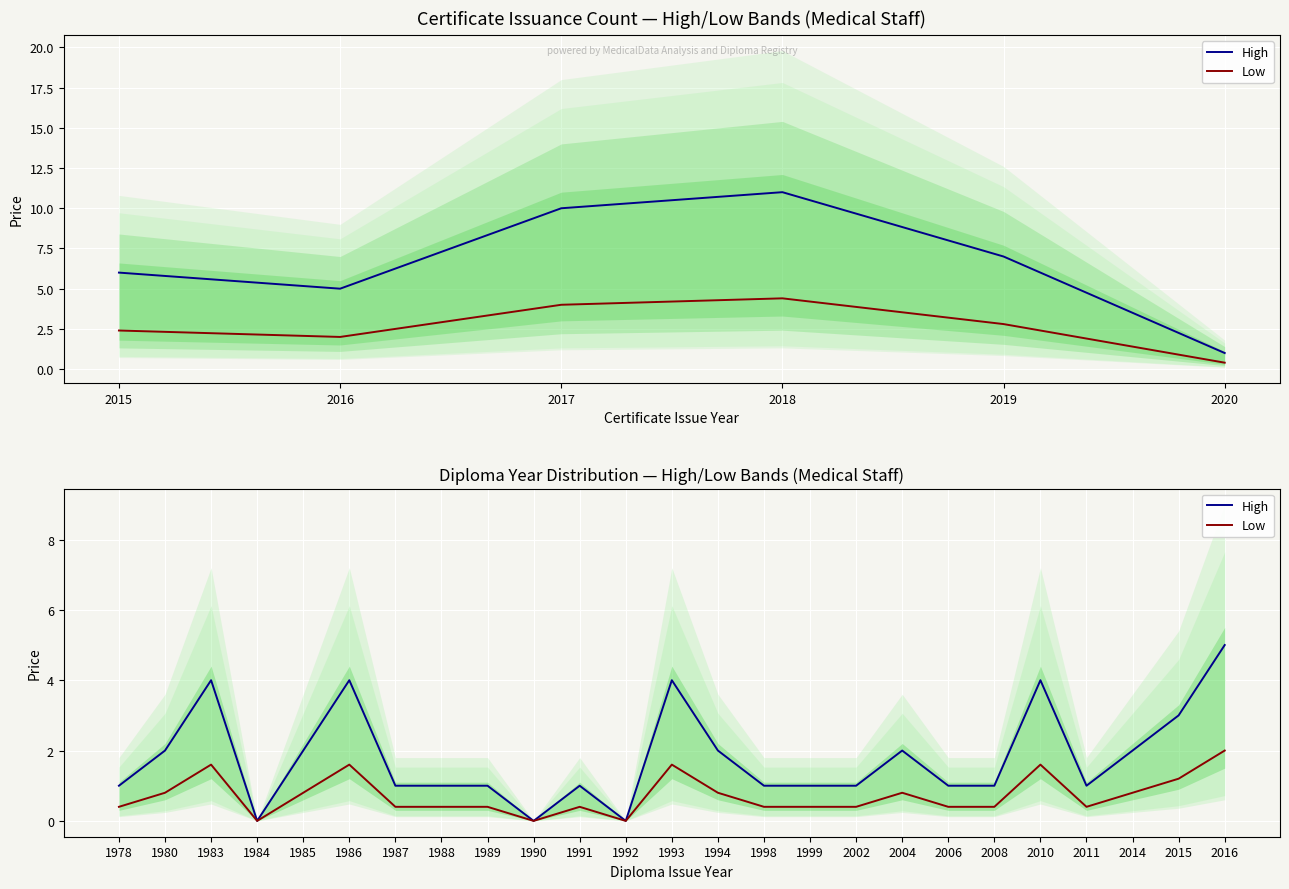

How many data points in High are above 1?

11